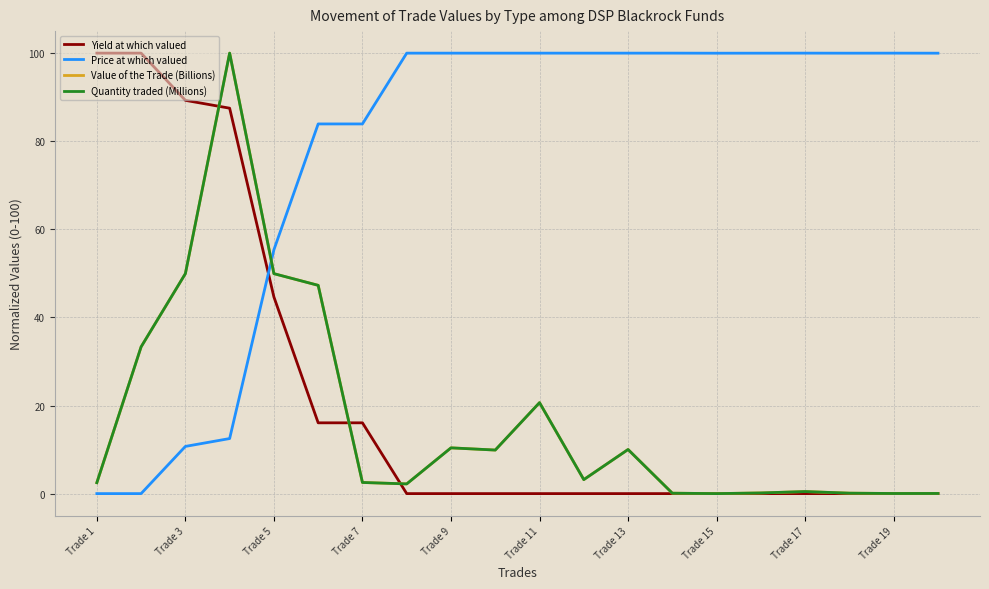

How many intersections are there between Quantity traded (Millions) and Price at which valued?

1